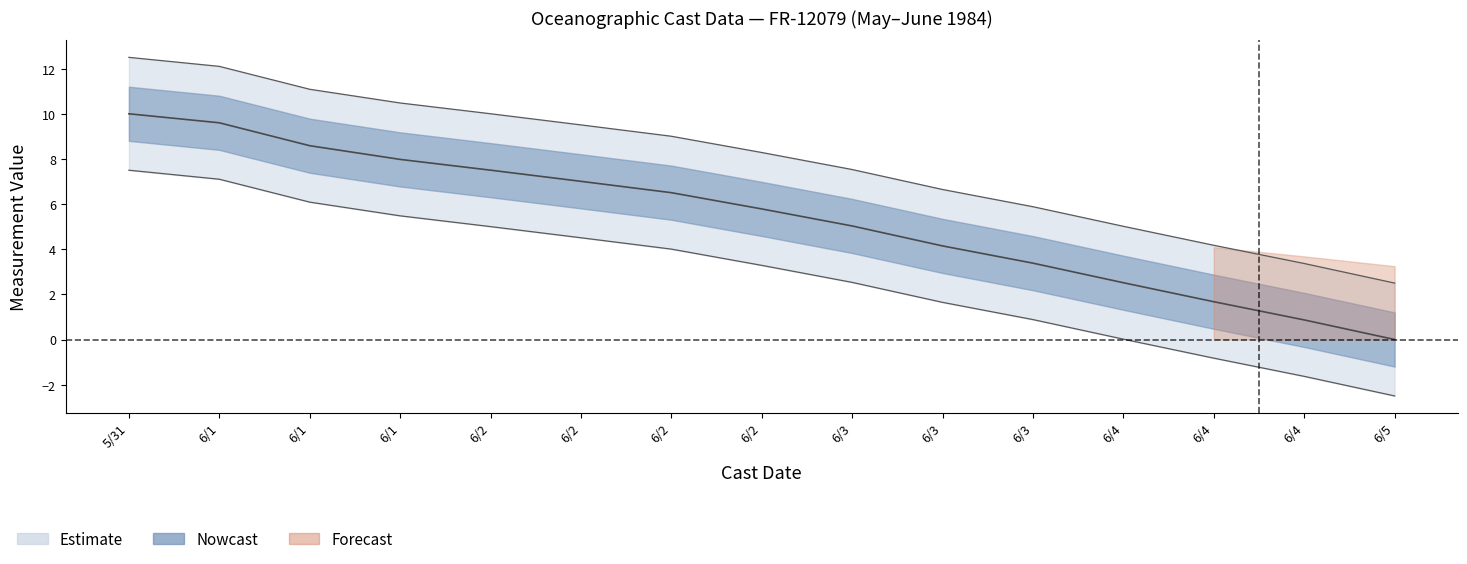

The value of LATITUDE at 6/3 is 5.0. True or false?

True